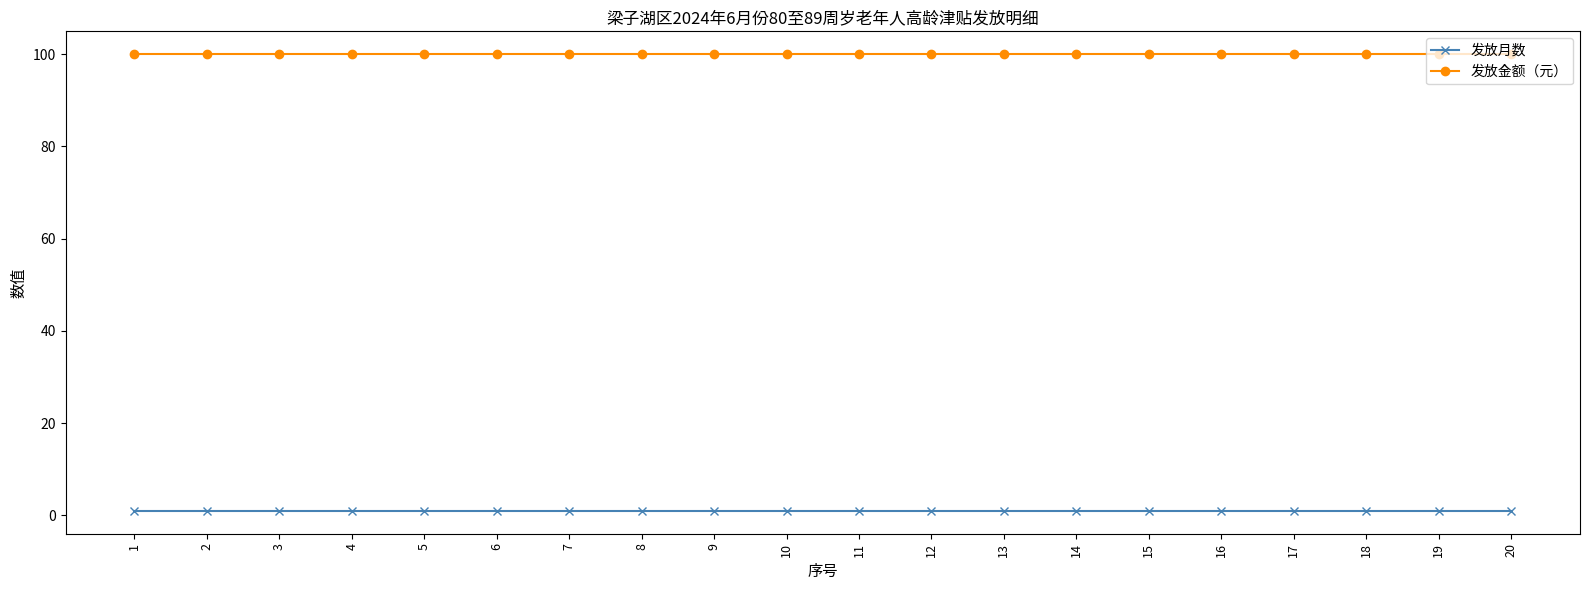

True or false: 发放月数 and 发放金额（元） cross at least once.

False